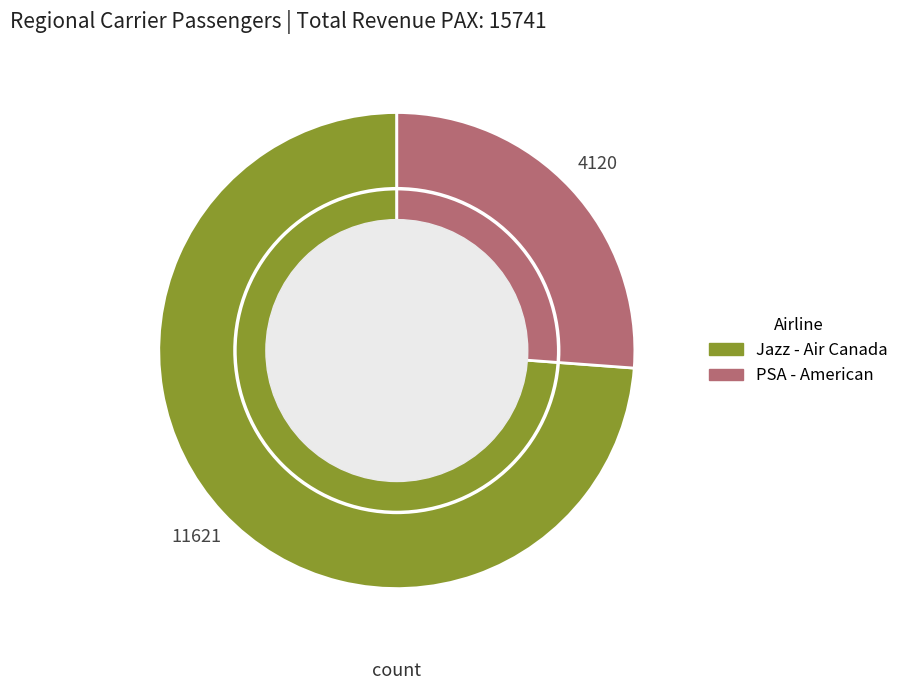

Approximately how many times larger is the value at PSA - American compared to Jazz - Air Canada?

0.4